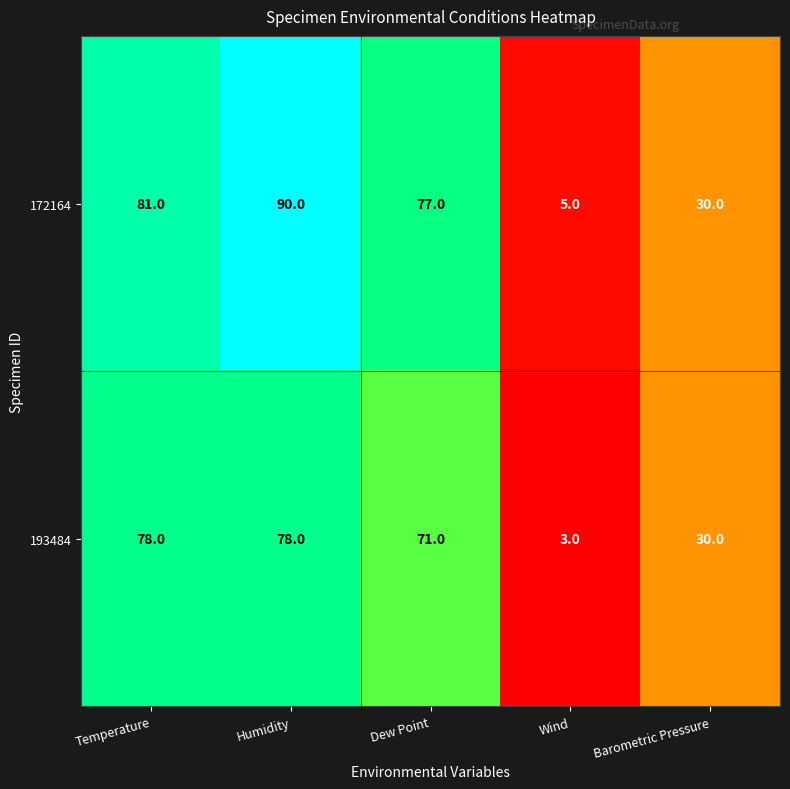

Where is 193484 nearest to the value 40?

Barometric Pressure